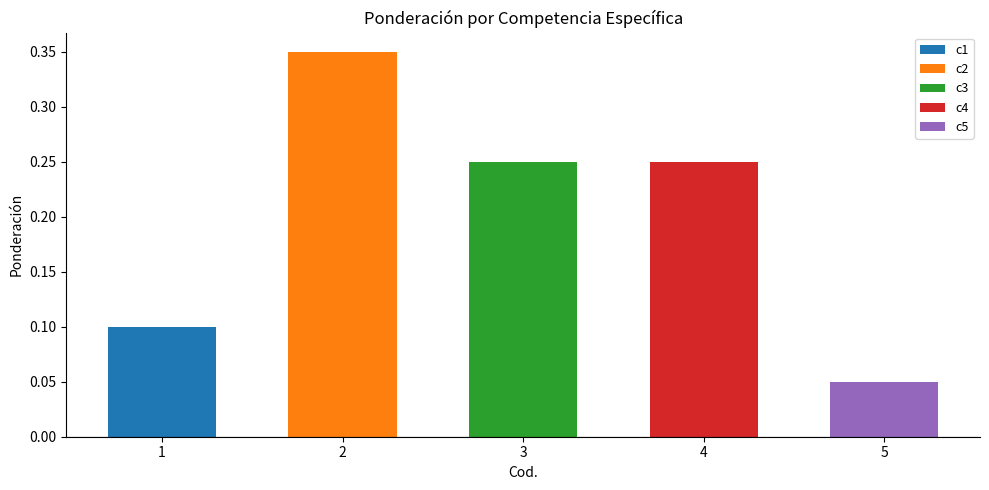

True or false: the data shows 0.2 at 4.

True